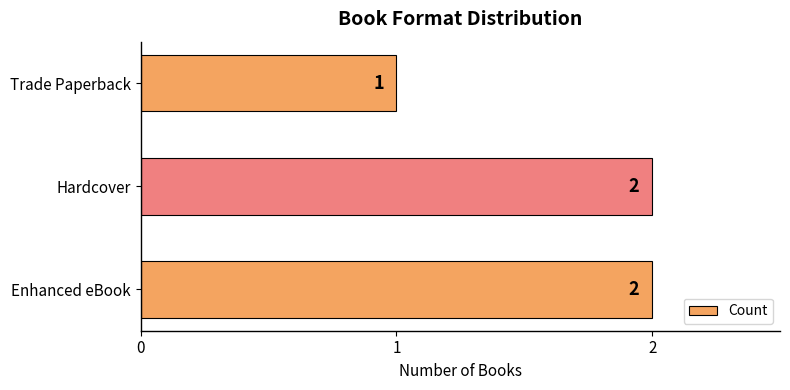

What is the sum of the values at Hardcover and Trade Paperback?

3